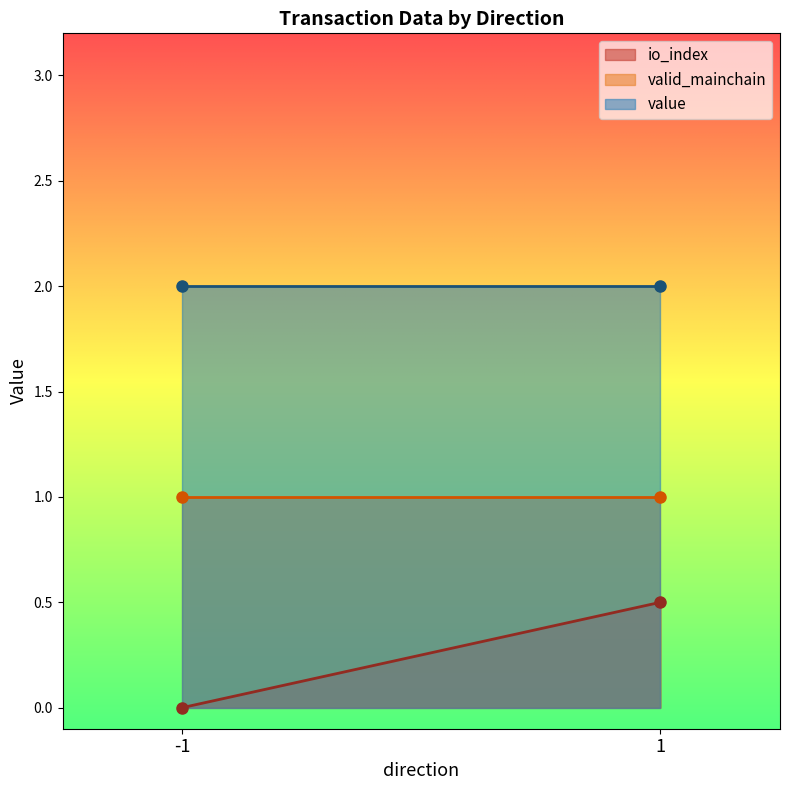

Reading left to right, extract all data points from this chart.

io_index: -1=0.0	1=0.5
valid_mainchain: -1=1.0	1=1.0
value: -1=2.0	1=2.0